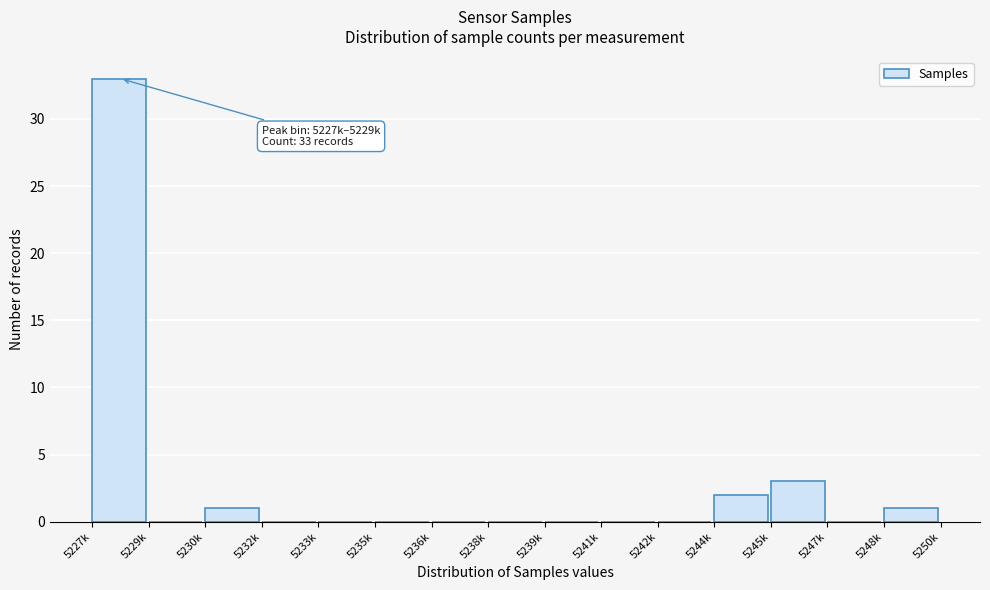

Reading left to right, transcribe all the data shown in this chart.

5227k=33	5229k=0	5230k=1	5232k=0	5233k=0	5235k=0	5236k=0	5238k=0	5239k=0	5241k=0	5242k=0	5244k=2	5245k=3	5247k=0	5248k=1